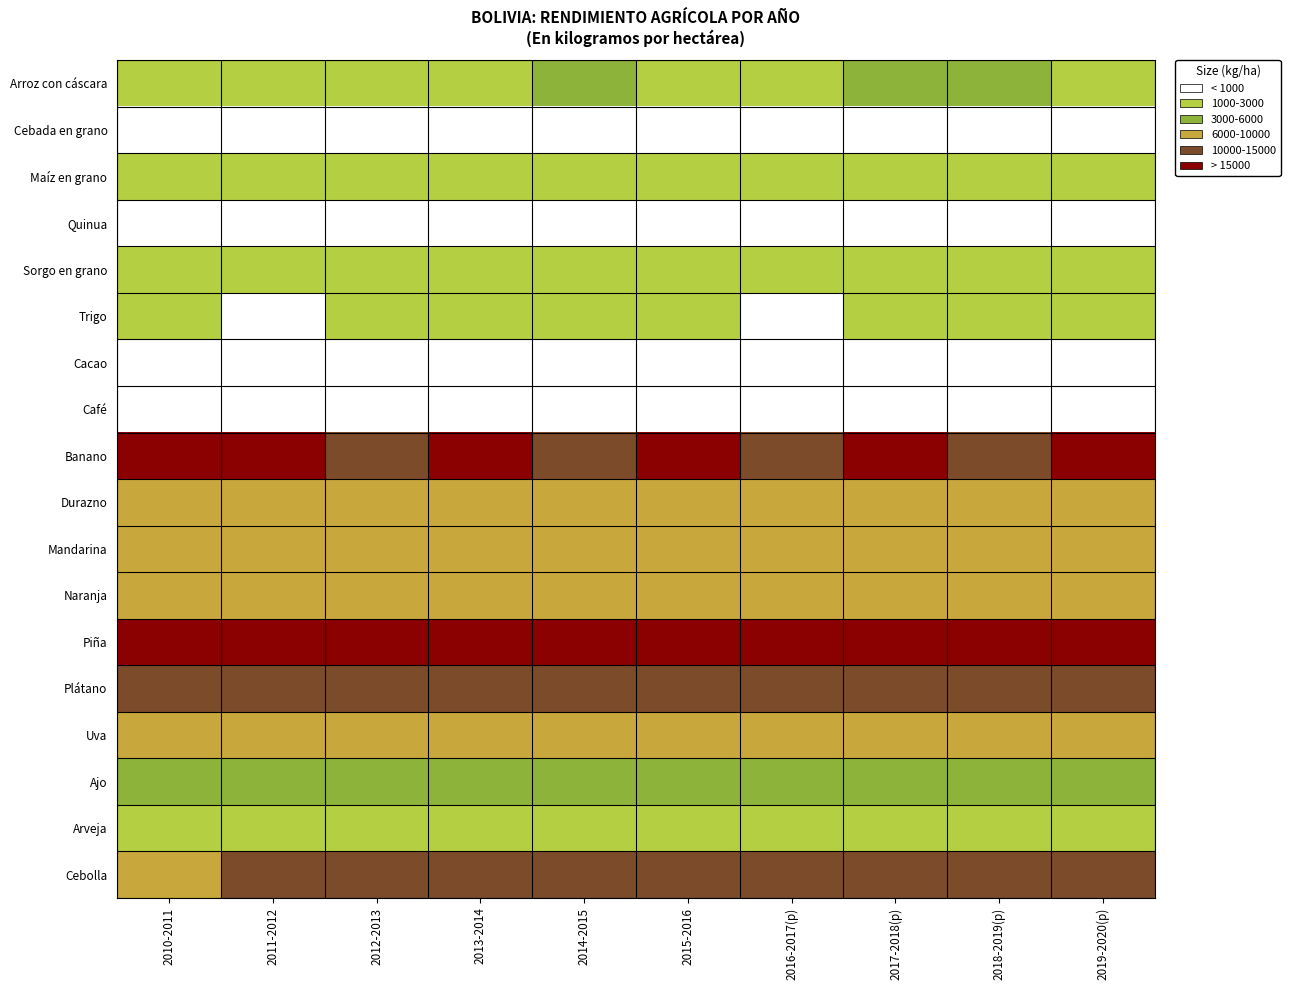

Reading left to right, transcribe all the data shown in this chart.

Arroz con cáscara: 2010-2011=2598.0	2011-2012=2611.7	2012-2013=2614.3	2013-2014=2767.2	2014-2015=3169.9	2015-2016=2482.9	2016-2017(p)=2769.2	2017-2018(p)=3187.0	2018-2019(p)=3204.0	2019-2020(p)=2761.4
Cebada en grano: 2010-2011=769.9	2011-2012=766.8	2012-2013=774.7	2013-2014=796.4	2014-2015=929.8	2015-2016=830.8	2016-2017(p)=857.5	2017-2018(p)=873.0	2018-2019(p)=894.3	2019-2020(p)=879.8
Maíz en grano: 2010-2011=2501.1	2011-2012=2470.9	2012-2013=2089.3	2013-2014=2171.9	2014-2015=2392.9	2015-2016=2497.1	2016-2017(p)=2247.3	2017-2018(p)=2728.0	2018-2019(p)=2109.7	2019-2020(p)=2258.0
Quinua: 2010-2011=563.4	2011-2012=572.8	2012-2013=609.5	2013-2014=596.5	2014-2015=622.6	2015-2016=551.2	2016-2017(p)=603.7	2017-2018(p)=634.0	2018-2019(p)=603.4	2019-2020(p)=605.1
Sorgo en grano: 2010-2011=2924.9	2011-2012=2412.3	2012-2013=2240.2	2013-2014=2379.2	2014-2015=2981.9	2015-2016=2860.7	2016-2017(p)=1966.7	2017-2018(p)=2639.0	2018-2019(p)=2401.2	2019-2020(p)=2267.4
Trigo: 2010-2011=1379.7	2011-2012=972.4	2012-2013=1431.1	2013-2014=1065.2	2014-2015=1720.8	2015-2016=1433.4	2016-2017(p)=885.6	2017-2018(p)=1512.0	2018-2019(p)=1199.3	2019-2020(p)=1522.0
Cacao: 2010-2011=568.9	2011-2012=568.3	2012-2013=589.6	2013-2014=585.5	2014-2015=590.6	2015-2016=596.9	2016-2017(p)=533.6	2017-2018(p)=565.0	2018-2019(p)=562.0	2019-2020(p)=568.3
Café: 2010-2011=840.8	2011-2012=853.5	2012-2013=876.7	2013-2014=896.6	2014-2015=909.8	2015-2016=919.4	2016-2017(p)=898.5	2017-2018(p)=899.0	2018-2019(p)=974.0	2019-2020(p)=915.8
Banano: 2010-2011=15379.6	2011-2012=15074.7	2012-2013=14622.3	2013-2014=15231.3	2014-2015=14855.9	2015-2016=15102.2	2016-2017(p)=14346.7	2017-2018(p)=15180.0	2018-2019(p)=14985.7	2019-2020(p)=15050.7
Durazno: 2010-2011=6139.2	2011-2012=6197.4	2012-2013=6232.5	2013-2014=6314.0	2014-2015=6416.8	2015-2016=6469.9	2016-2017(p)=6572.4	2017-2018(p)=6955.0	2018-2019(p)=7115.8	2019-2020(p)=6918.7
Mandarina: 2010-2011=7576.4	2011-2012=7549.2	2012-2013=7500.5	2013-2014=7741.8	2014-2015=8047.8	2015-2016=8054.6	2016-2017(p)=8115.5	2017-2018(p)=8793.0	2018-2019(p)=8848.1	2019-2020(p)=8868.6
Naranja: 2010-2011=7937.1	2011-2012=8043.7	2012-2013=7891.0	2013-2014=8119.3	2014-2015=8022.2	2015-2016=8095.5	2016-2017(p)=7875.9	2017-2018(p)=8246.0	2018-2019(p)=8322.5	2019-2020(p)=8348.4
Piña: 2010-2011=15897.9	2011-2012=15790.1	2012-2013=17379.0	2013-2014=17522.8	2014-2015=16828.1	2015-2016=16966.3	2016-2017(p)=17220.9	2017-2018(p)=17266.0	2018-2019(p)=17244.7	2019-2020(p)=17128.9
Plátano: 2010-2011=10240.9	2011-2012=10395.4	2012-2013=10366.8	2013-2014=10911.4	2014-2015=11156.8	2015-2016=11291.0	2016-2017(p)=11768.3	2017-2018(p)=12049.0	2018-2019(p)=11846.0	2019-2020(p)=11765.5
Uva: 2010-2011=6397.7	2011-2012=6343.5	2012-2013=6525.2	2013-2014=6703.3	2014-2015=6792.7	2015-2016=6930.2	2016-2017(p)=6923.2	2017-2018(p)=6965.0	2018-2019(p)=7077.3	2019-2020(p)=6621.3
Ajo: 2010-2011=4655.8	2011-2012=4633.1	2012-2013=4600.6	2013-2014=4519.0	2014-2015=4561.2	2015-2016=4939.5	2016-2017(p)=4389.0	2017-2018(p)=4207.0	2018-2019(p)=4330.7	2019-2020(p)=4478.5
Arveja: 2010-2011=1349.7	2011-2012=1411.7	2012-2013=1392.6	2013-2014=1386.4	2014-2015=1364.9	2015-2016=1347.0	2016-2017(p)=1276.3	2017-2018(p)=1290.0	2018-2019(p)=1287.2	2019-2020(p)=1315.5
Cebolla: 2010-2011=9698.0	2011-2012=10430.7	2012-2013=10503.9	2013-2014=10554.7	2014-2015=10957.8	2015-2016=10685.9	2016-2017(p)=11366.9	2017-2018(p)=11639.0	2018-2019(p)=12668.5	2019-2020(p)=12149.4